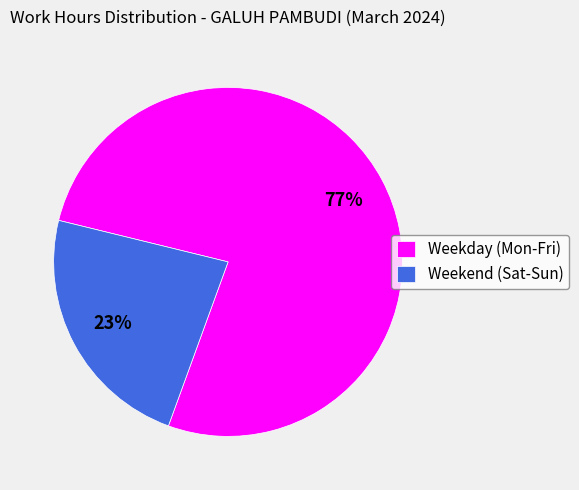

What is the ratio of the value at Weekday (Mon-Fri) to the value at Weekend (Sat-Sun)?

3.3